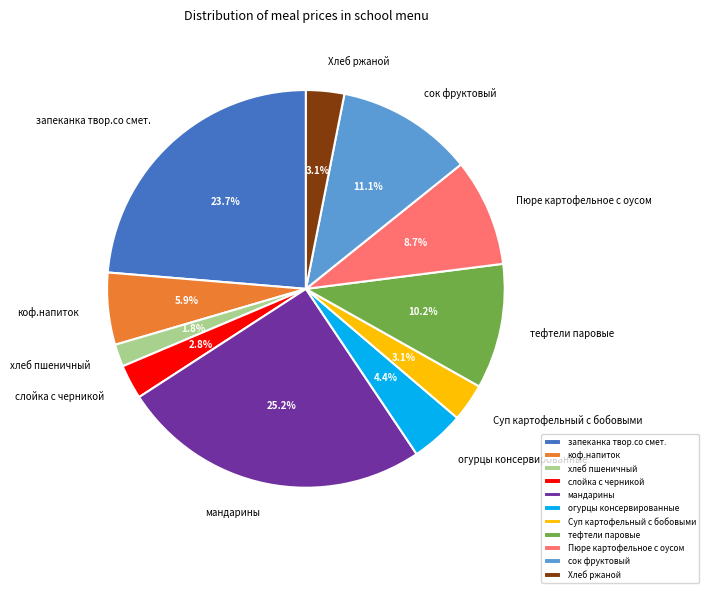

What percentage is NOT represented by запеканка твор.со смет.?

76.3%